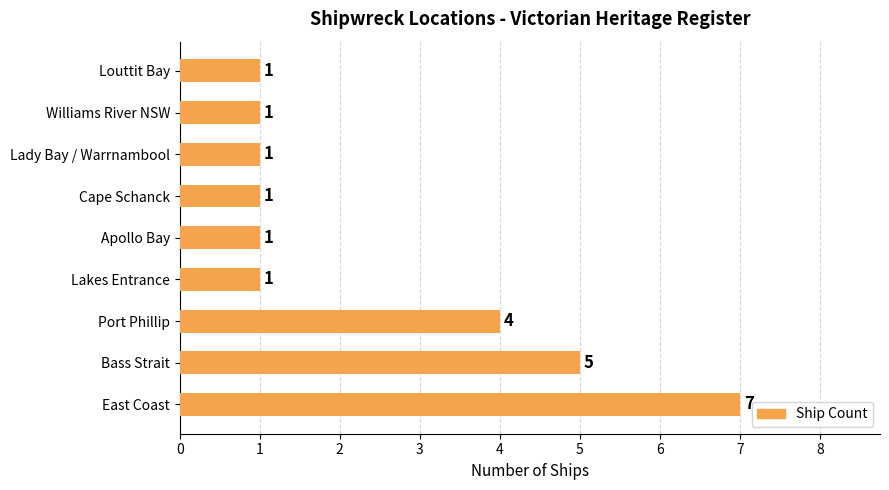

The chart shows a value of 2 at Port Phillip. True or false?

False